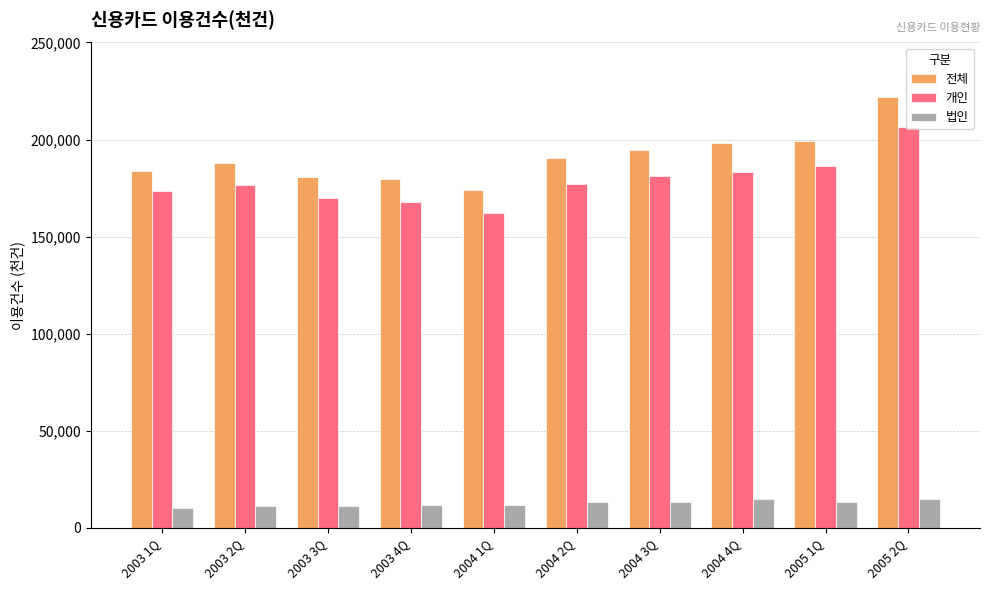

How many bars are there in total?

30